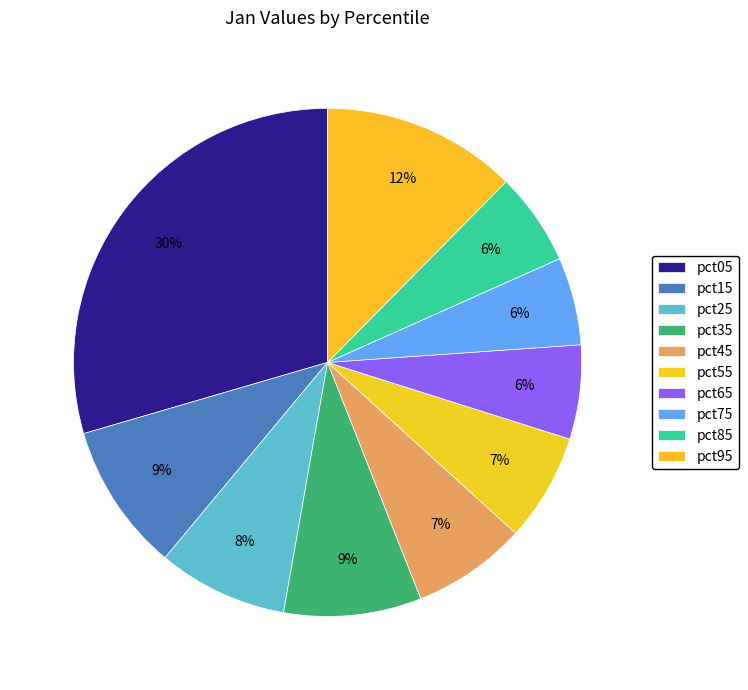

To the nearest percent, what is the difference between the pct95 and pct75 slice percentages?

7%